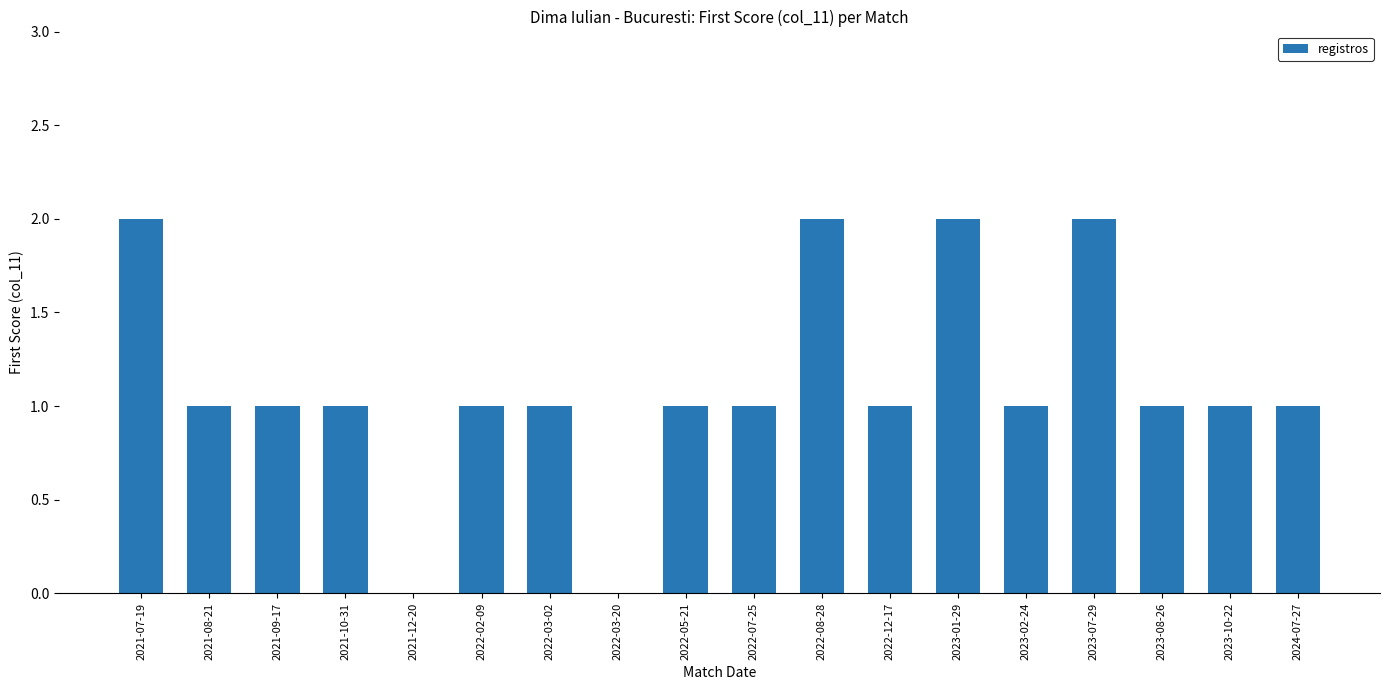

The chart shows a value of 2 at 2021-08-21. True or false?

False